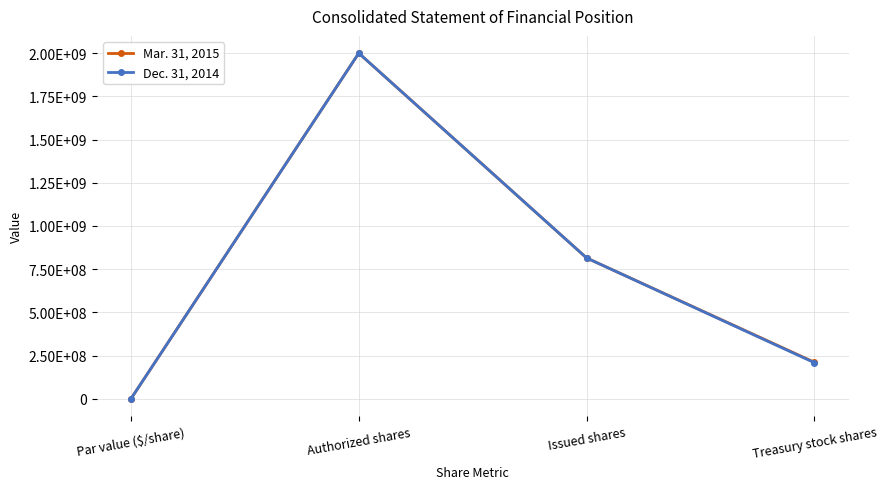

Reading left to right, transcribe all the data shown in this chart.

Mar. 31, 2015: 1	2000000000	814894624	211250961
Dec. 31, 2014: 1	2000000000	814894624	208728065